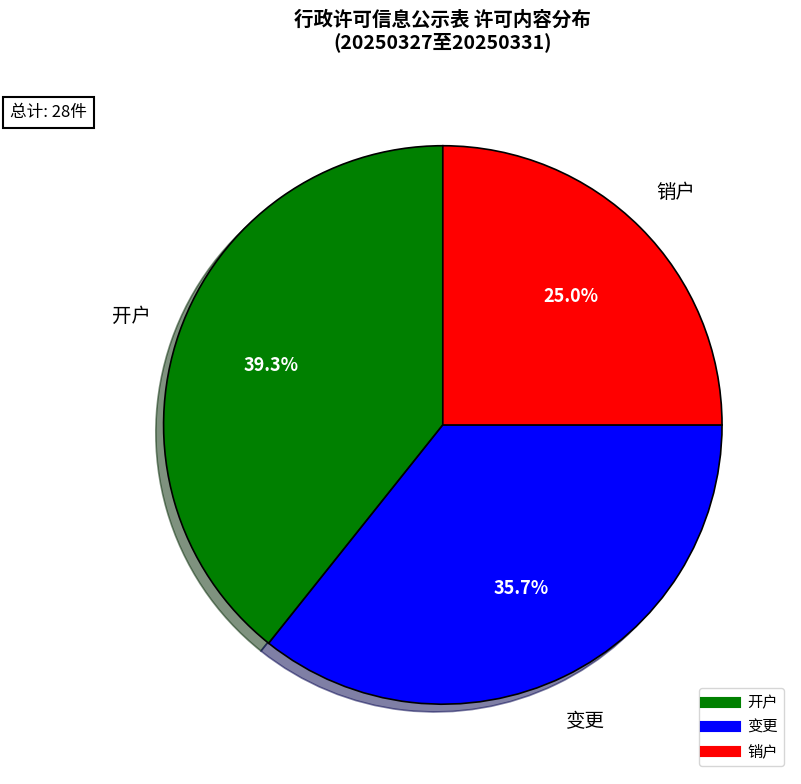

To the nearest percent, what is the difference between the largest and smallest slice percentages?

14%